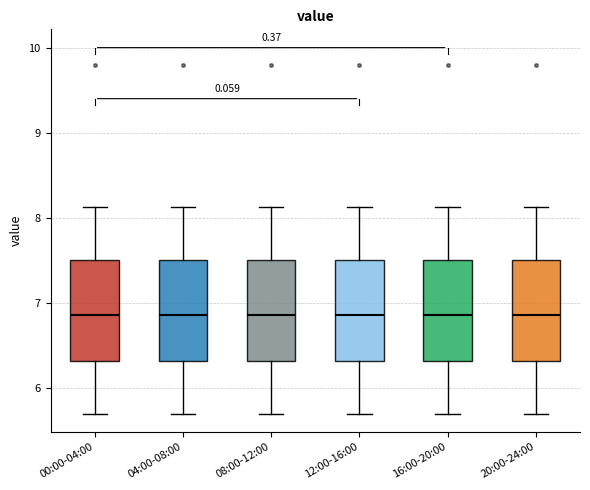

Reading left to right, read every box against the y-axis: the position of its median line, the range the box covers, and the ends of its whiskers. The values are not printed on the chart, so give them approximately, as read against the axis.

00:00-04:00: median 6.9, box 6.3 to 7.5, whiskers 5.7 to 8.1
04:00-08:00: median 6.9, box 6.3 to 7.5, whiskers 5.7 to 8.1
08:00-12:00: median 6.9, box 6.3 to 7.5, whiskers 5.7 to 8.1
12:00-16:00: median 6.9, box 6.3 to 7.5, whiskers 5.7 to 8.1
16:00-20:00: median 6.9, box 6.3 to 7.5, whiskers 5.7 to 8.1
20:00-24:00: median 6.9, box 6.3 to 7.5, whiskers 5.7 to 8.1